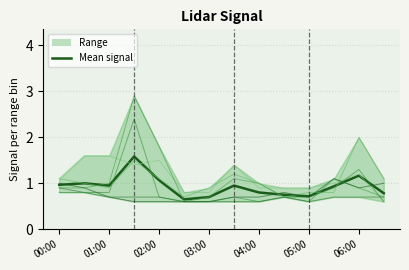

The value of col_9 at 2002/07/20 05:30 is 0.5. True or false?

False